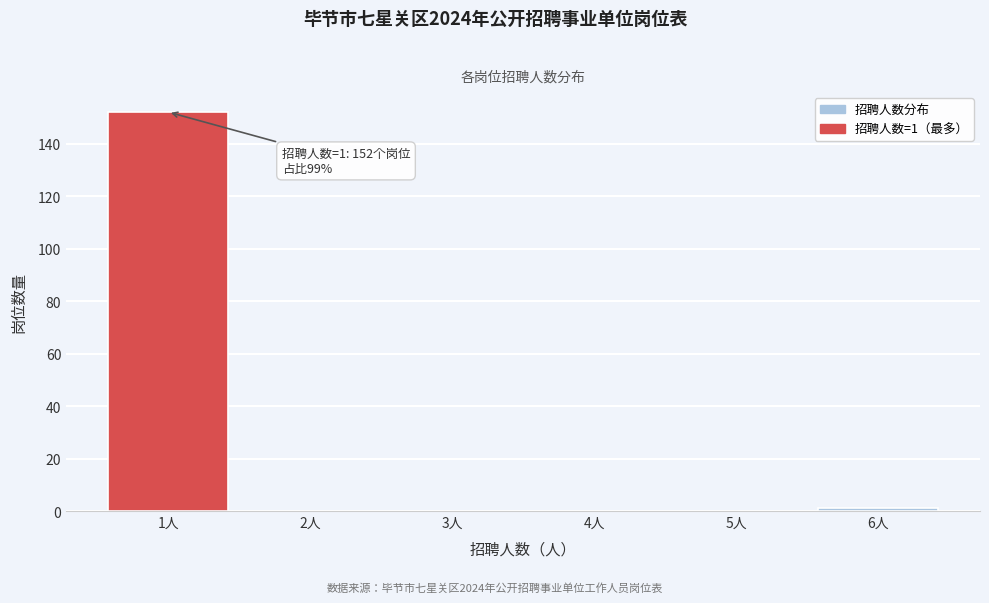

Reading left to right, what are all the values shown in this chart?

1人=152	2人=0	3人=0	4人=0	5人=0	6人=1